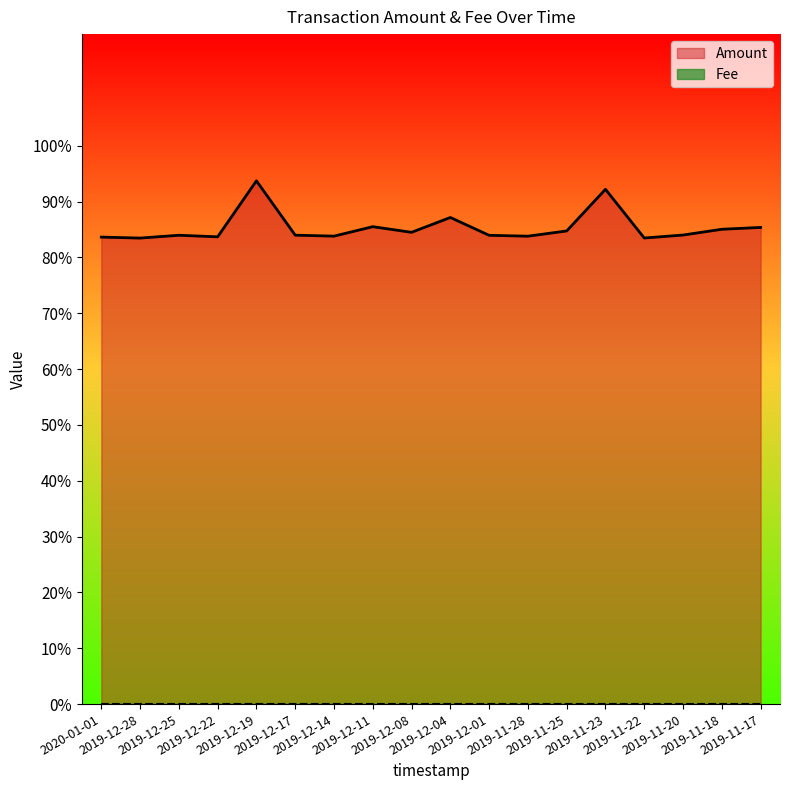

What is the sum of all values?

1536.1